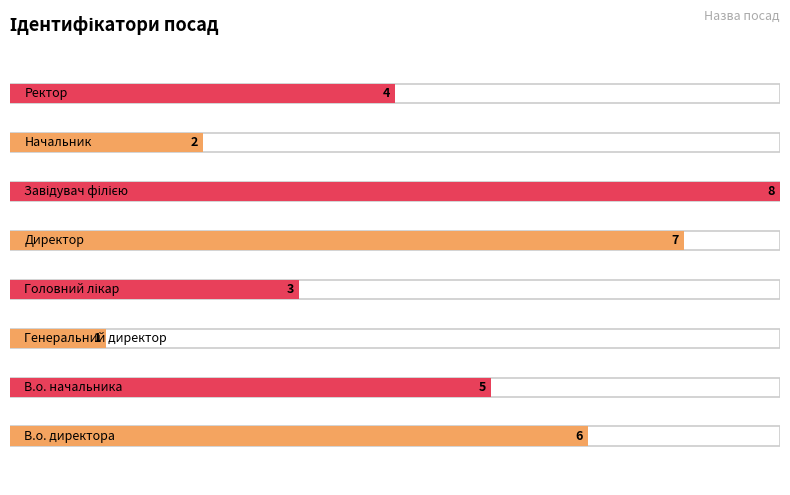

What is the difference between the second highest and second lowest values?

5